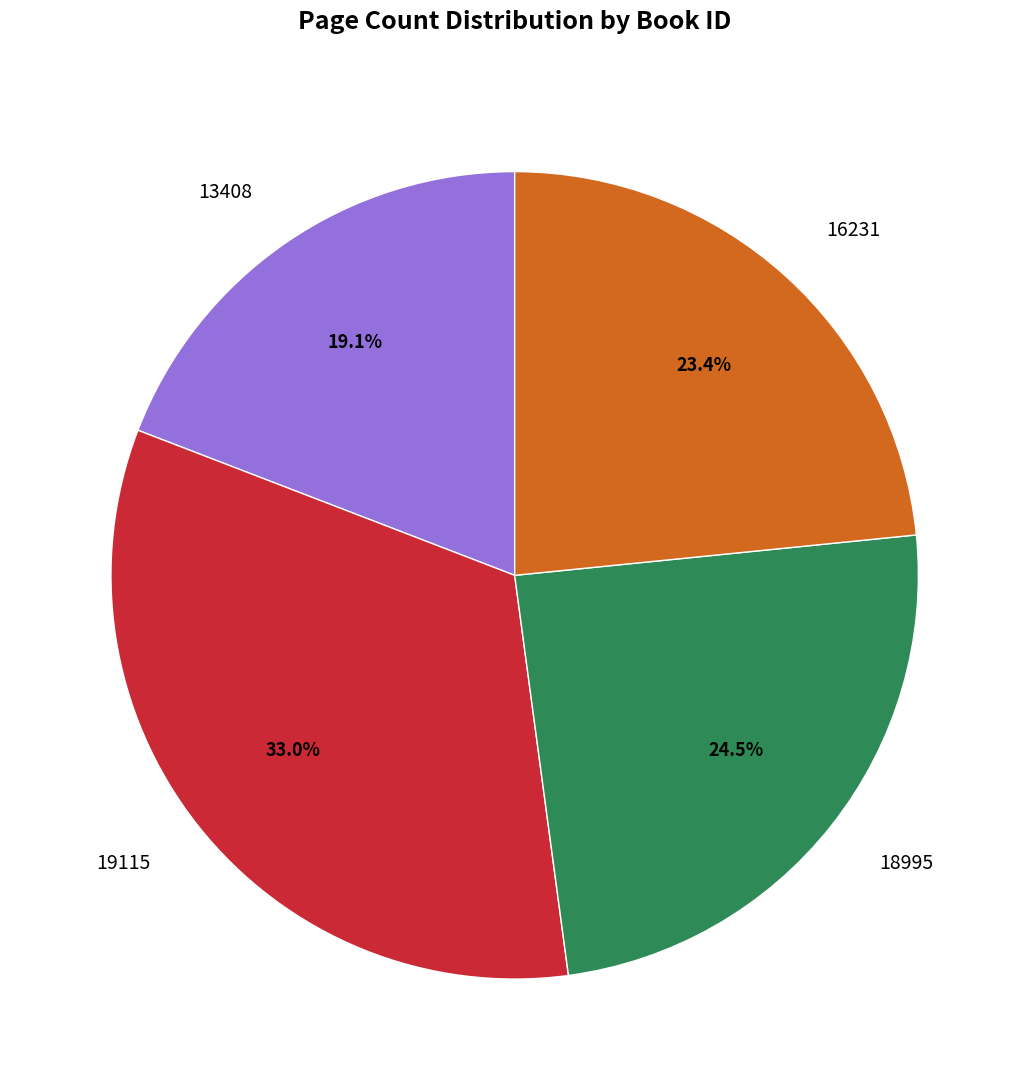

Which category has the biggest portion of the pie?

19115